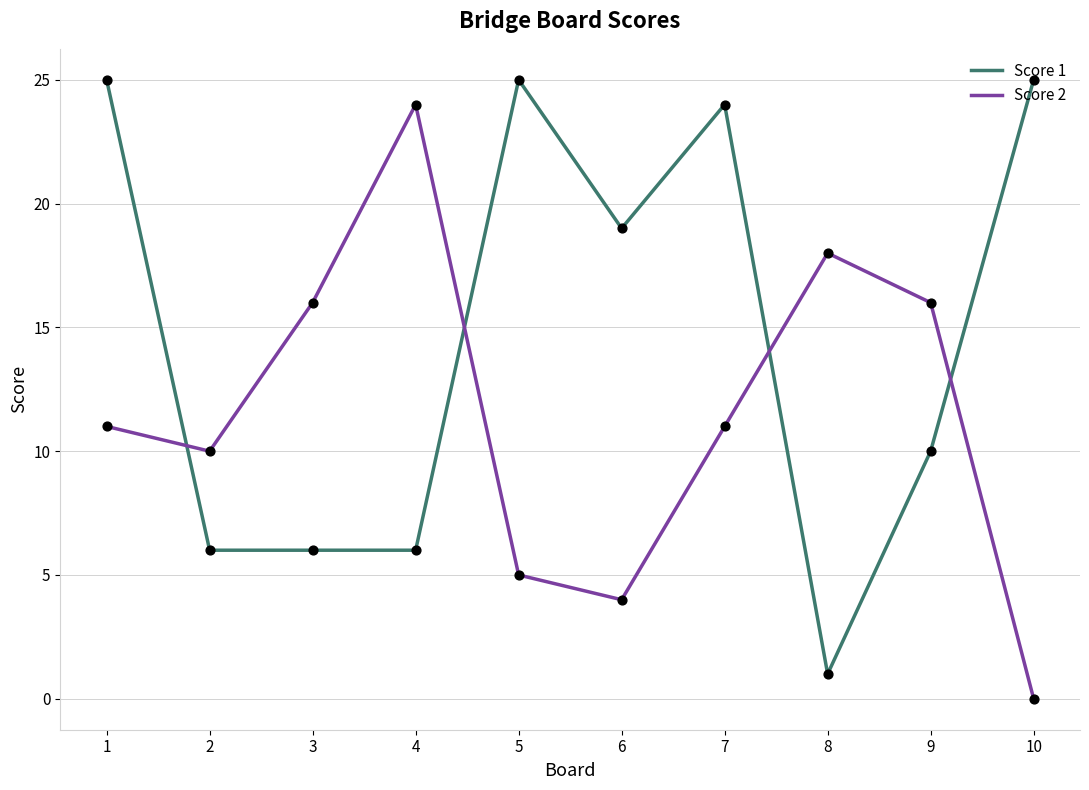

What are all the series names shown in the legend?

Score 1, Score 2